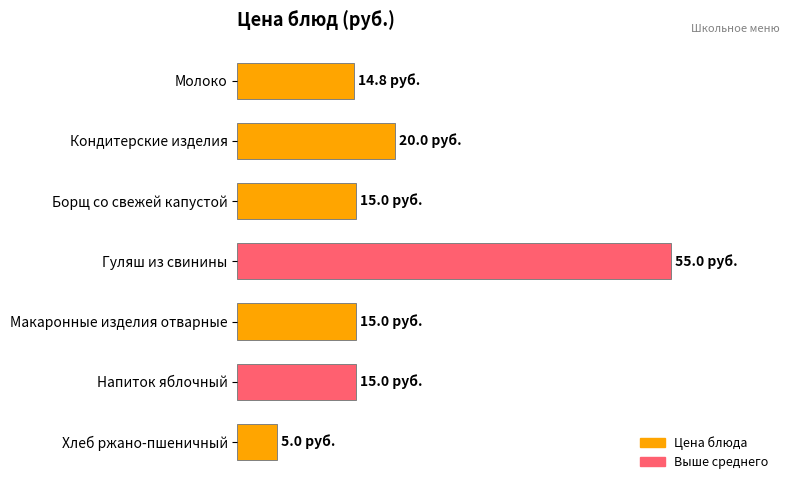

Does the chart contain any negative values?

No